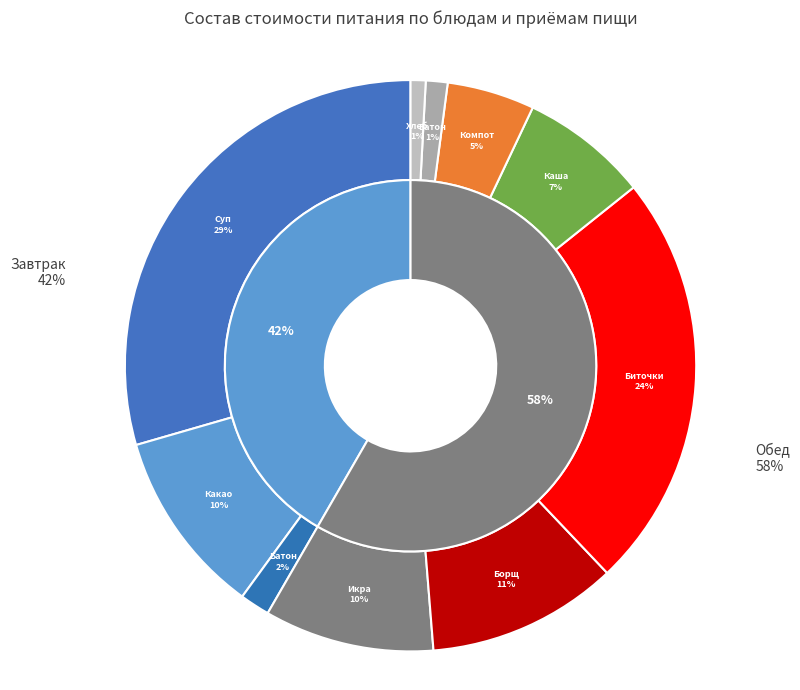

To the nearest percent, what is the combined percentage of Икра кабачковая консервированная and Биточки из свинины?

33%